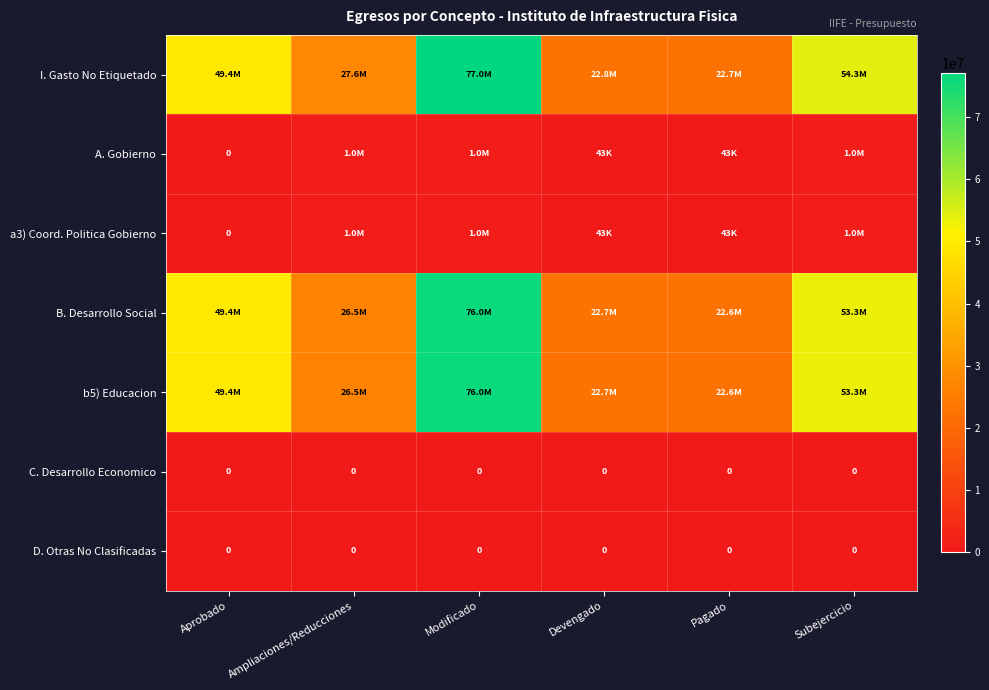

What is the highest value of the I. Gasto No Etiquetado series?

77026987.9